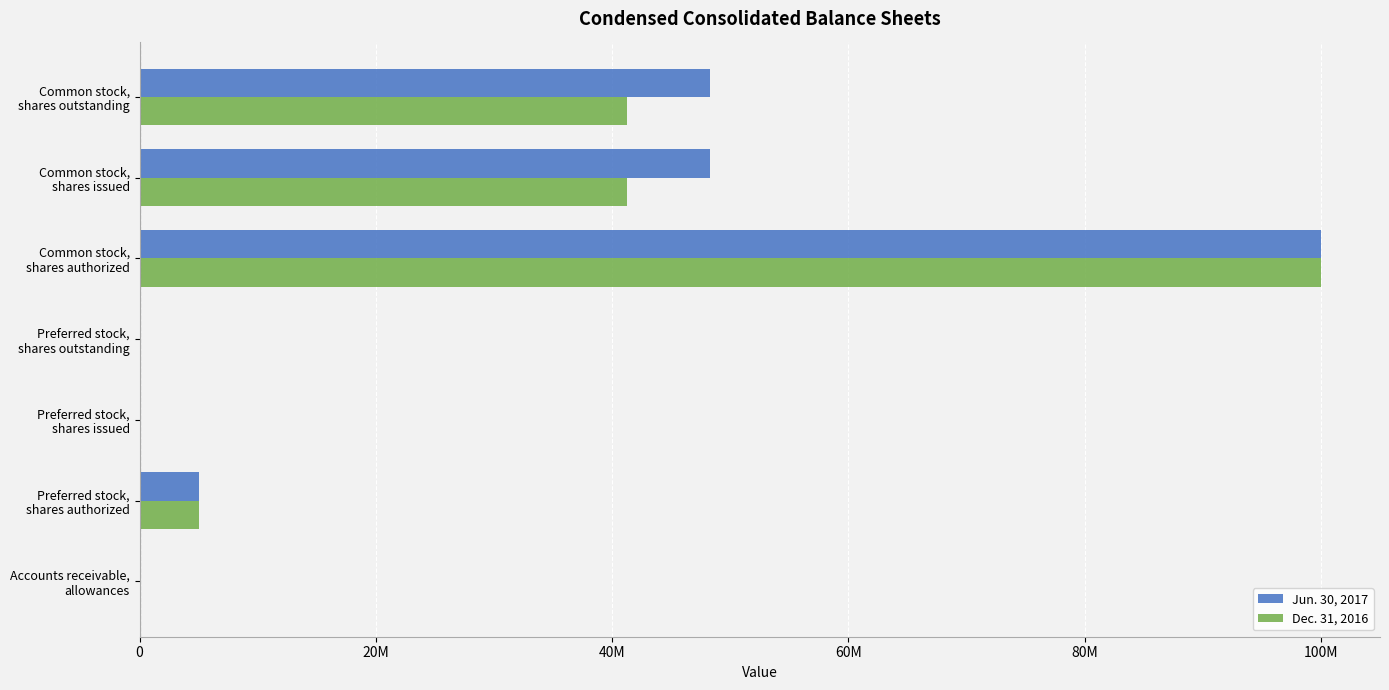

What are all the series names shown in the legend?

Jun. 30, 2017, Dec. 31, 2016